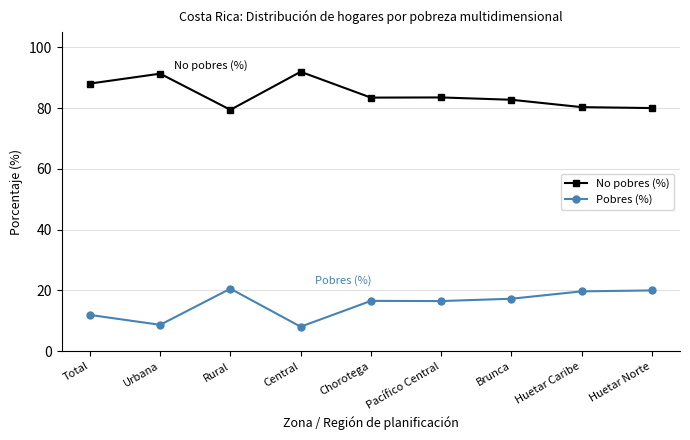

What is the difference between the highest and lowest values at Brunca?

65.5